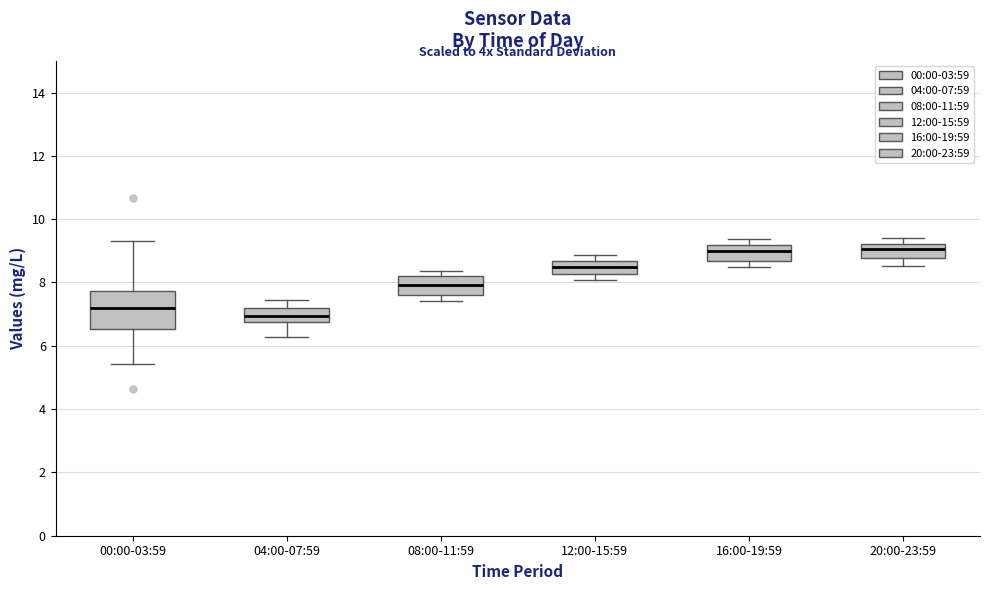

Reading left to right, transcribe this box plot: for each box, give where its median line is, the range the box spans, and where its two whiskers end, as read against the y-axis. The values are not printed on the chart, so give them approximately, as read against the axis.

00:00-03:59: median 7.2, box 6.6 to 7.8, whiskers 5.4 to 9.4
04:00-07:59: median 7.0, box 6.8 to 7.2, whiskers 6.2 to 7.4
08:00-11:59: median 8.0, box 7.6 to 8.2, whiskers 7.4 to 8.4
12:00-15:59: median 8.4, box 8.2 to 8.6, whiskers 8.0 to 8.8
16:00-19:59: median 9.0, box 8.6 to 9.2, whiskers 8.4 to 9.4
20:00-23:59: median 9.0, box 8.8 to 9.2, whiskers 8.6 to 9.4